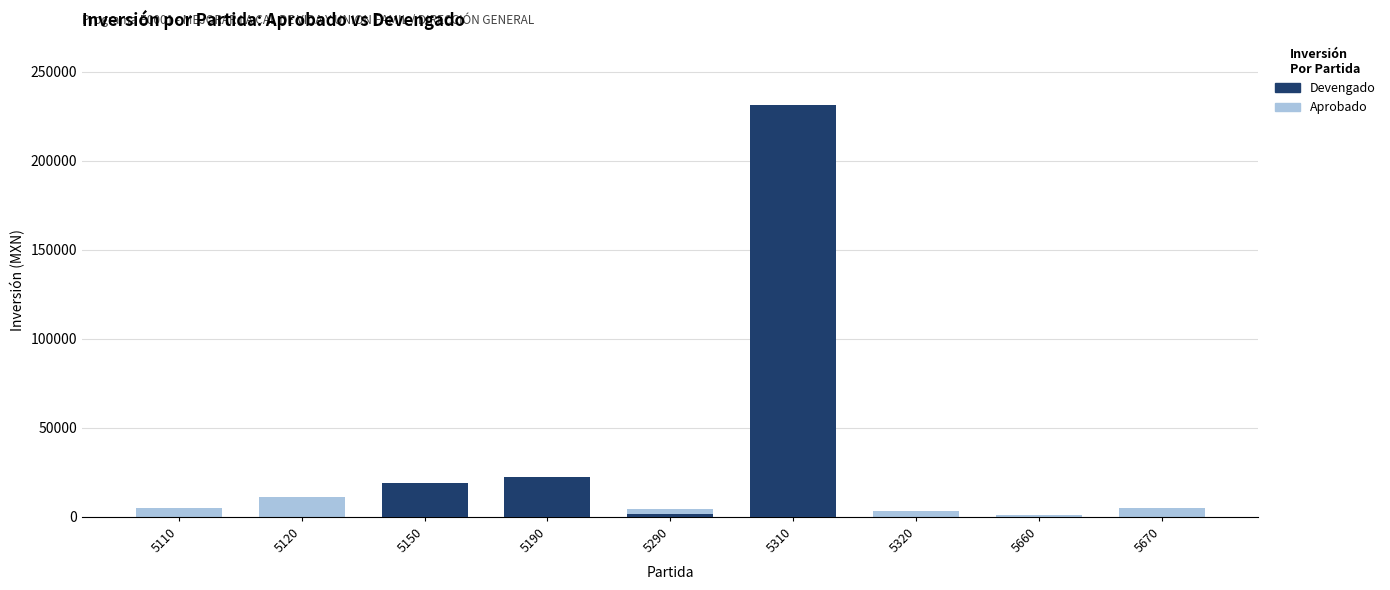

Where does the Aprobado series first go above 5000?

5120